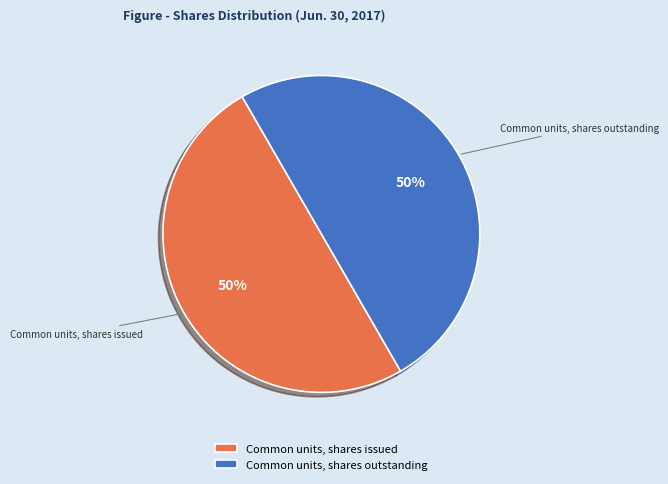

Approximately how many times larger is the value at Common units, shares issued compared to Common units, shares outstanding?

1.0